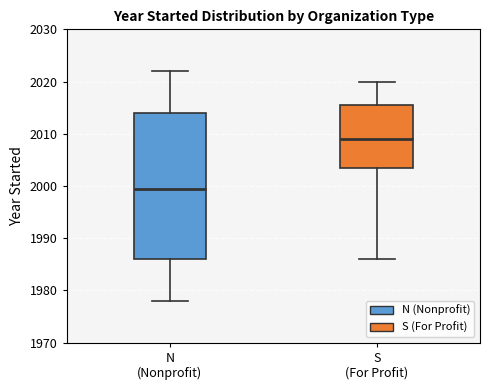

Where is the lower edge of the box for S (For Profit) on the y-axis? The values are not printed on the chart, so give them approximately, as read against the axis.

2004